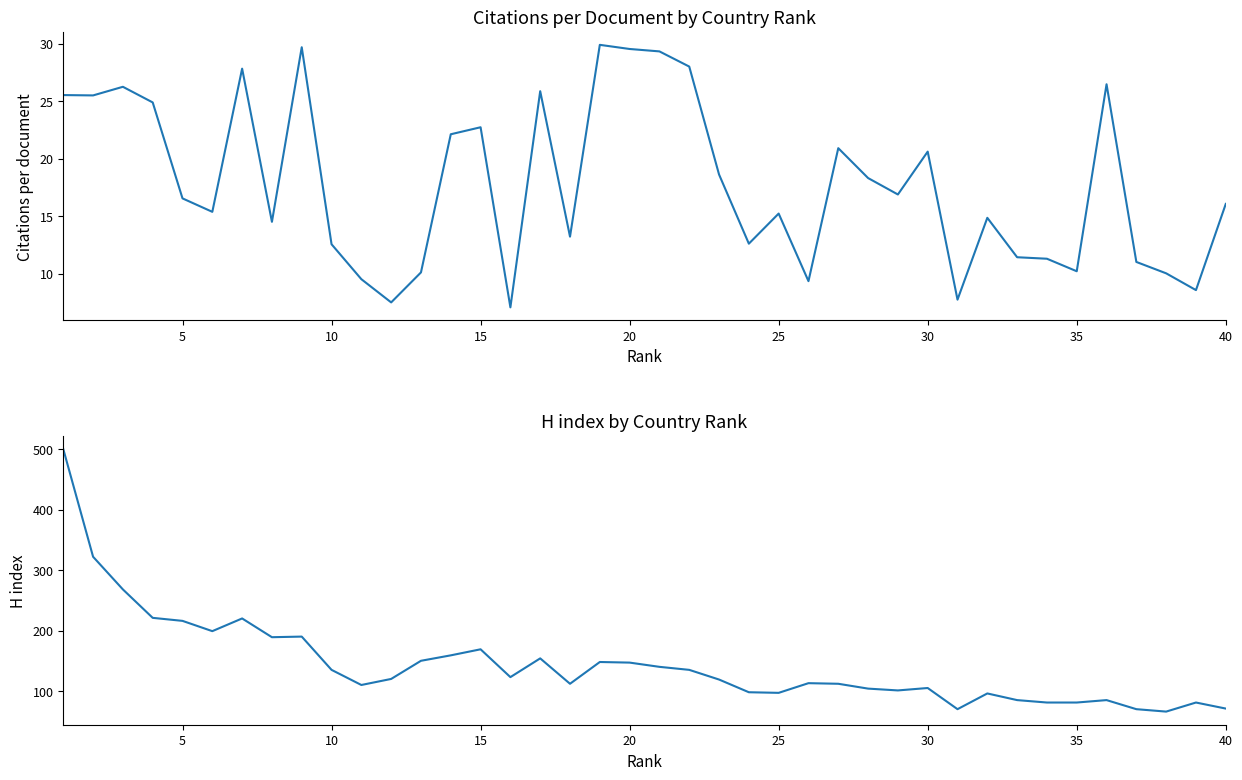

The value of H index at 33 is 55.6. True or false?

False